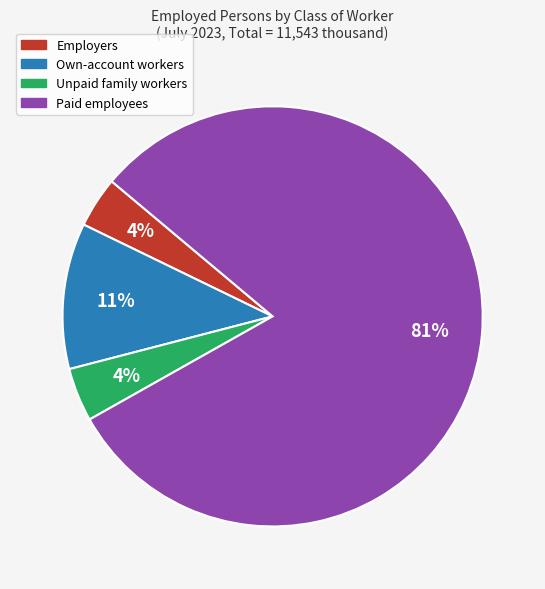

Is the sum of Own-account workers and Unpaid family workers greater than half?

No